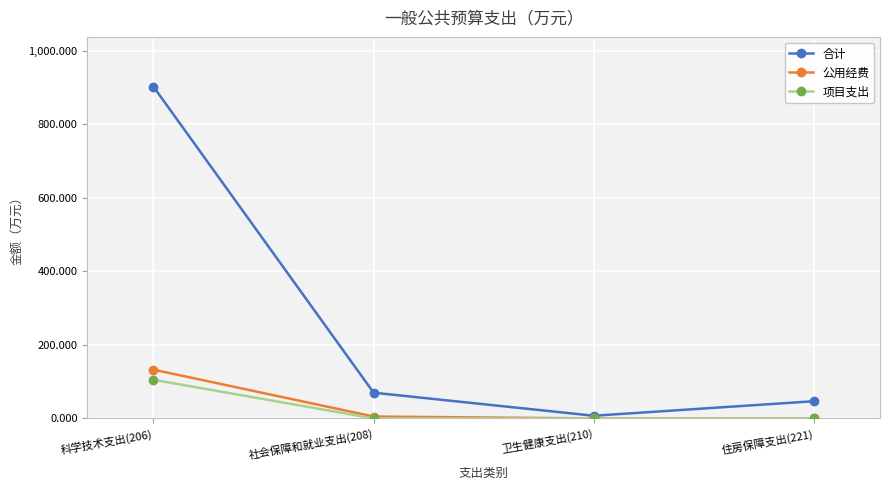

What value does the 合计 series have at 住房保障支出(221)?

46.7